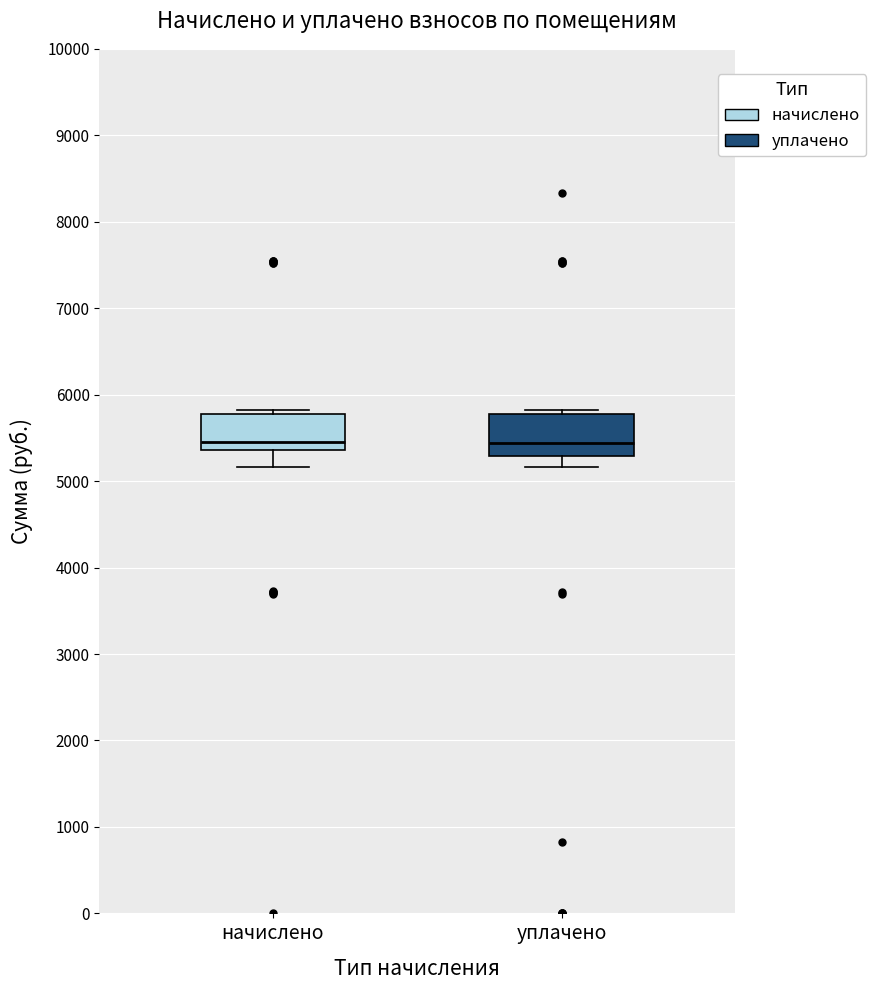

Reading left to right, read every box against the y-axis: the position of its median line, the range the box covers, and the ends of its whiskers. The values are not printed on the chart, so give them approximately, as read against the axis.

начислено: median 5500, box 5400 to 5800, whiskers 5200 to 5800 (just above the box's upper edge)
уплачено: median 5400, box 5300 to 5800, whiskers 5200 to 5800 (just above the box's upper edge)